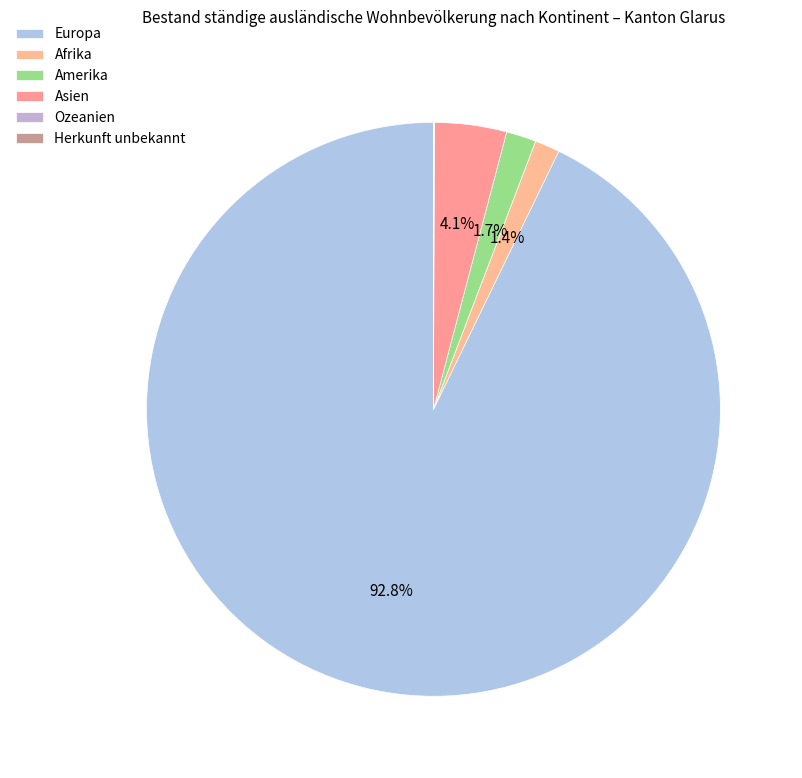

What is the change in value from Europa to Ozeanien?

-8087